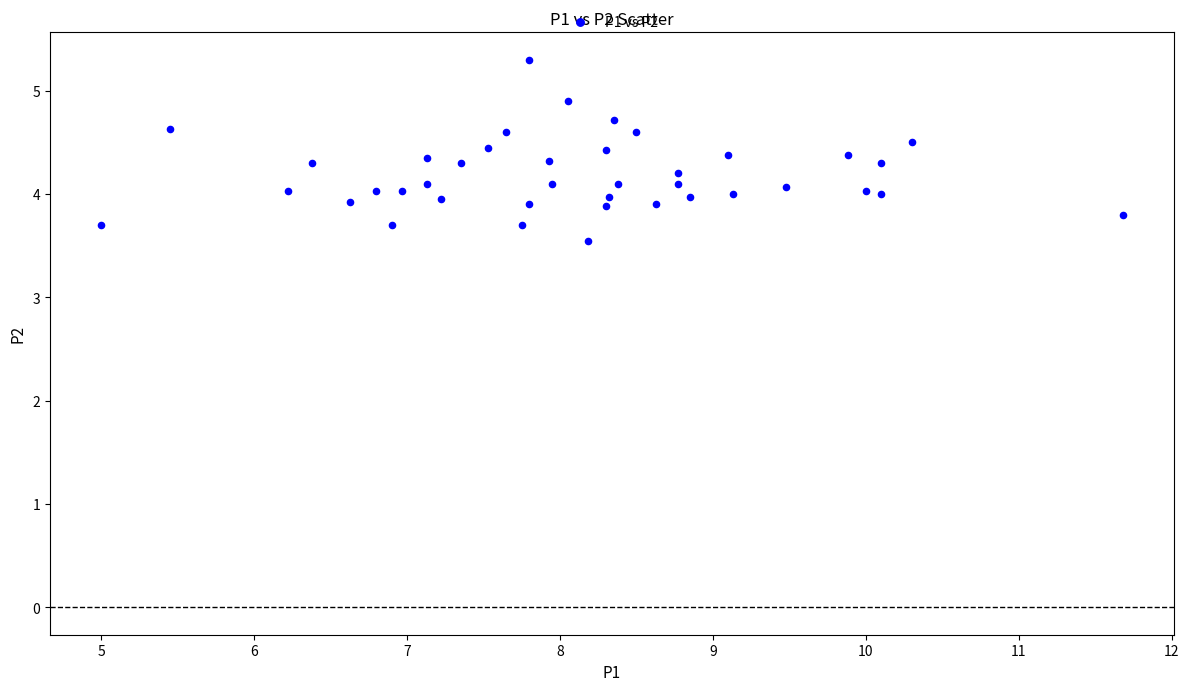

What is the range of X values (max minus min)?

6.7